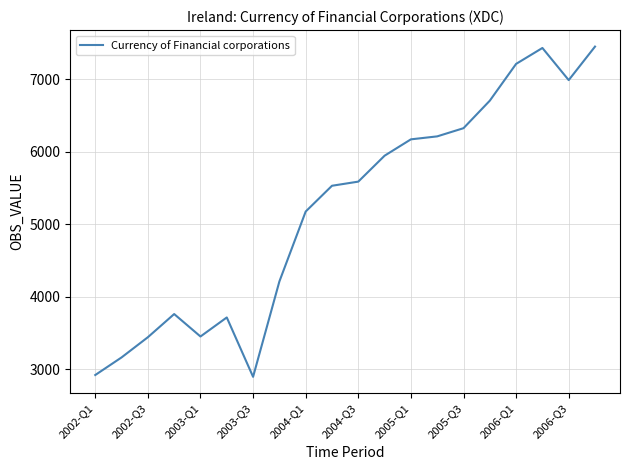

What is the maximum value shown in the chart?

7454